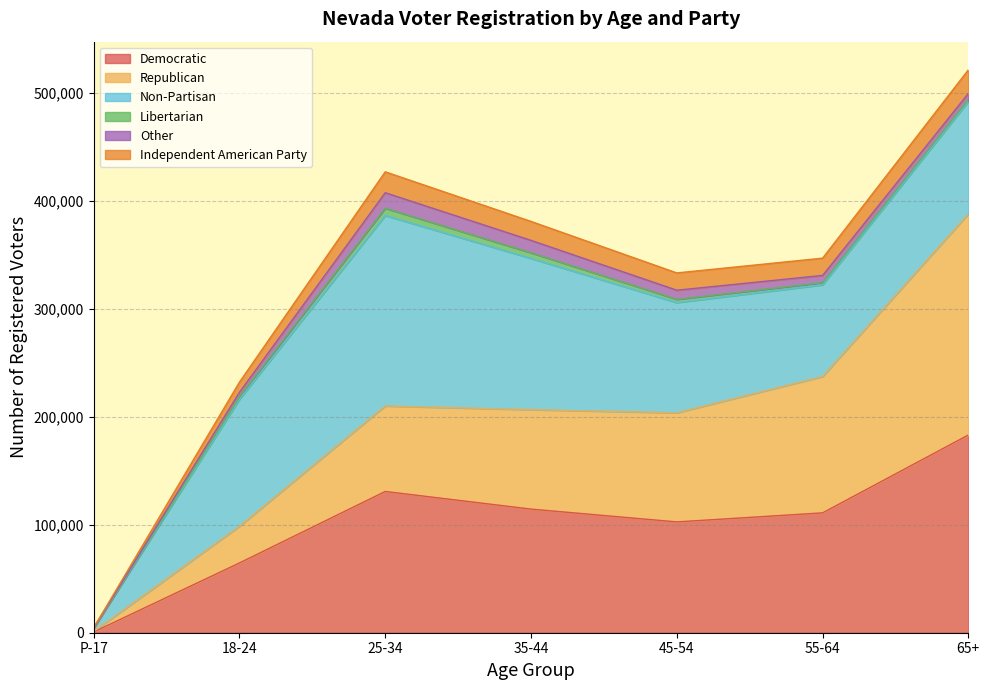

What are all the series names shown in the legend?

Democratic, Republican, Non-Partisan, Libertarian, Other, Independent American Party